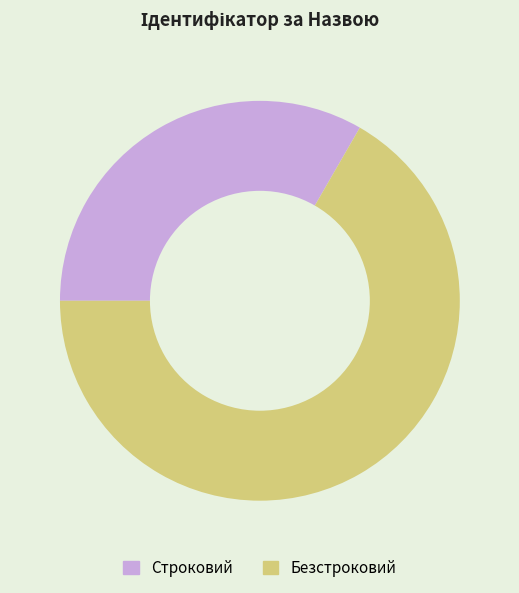

Rank the categories by value from highest to lowest.

Безстроковий, Строковий